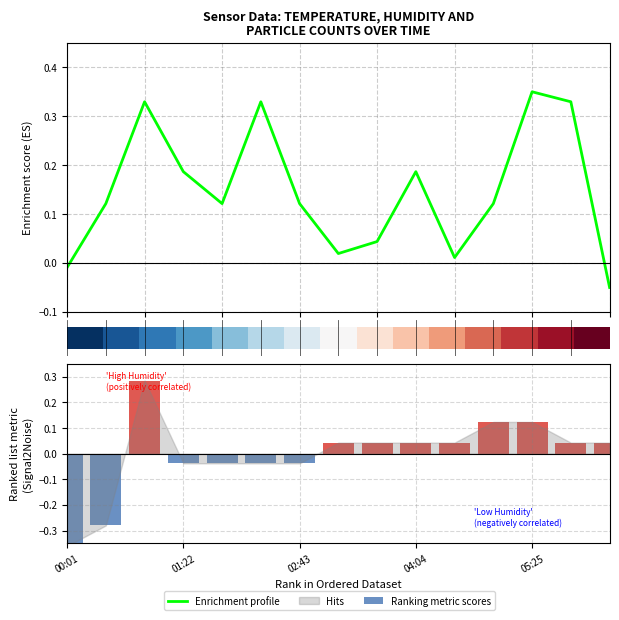

At which category is the sum across all series the highest?

12